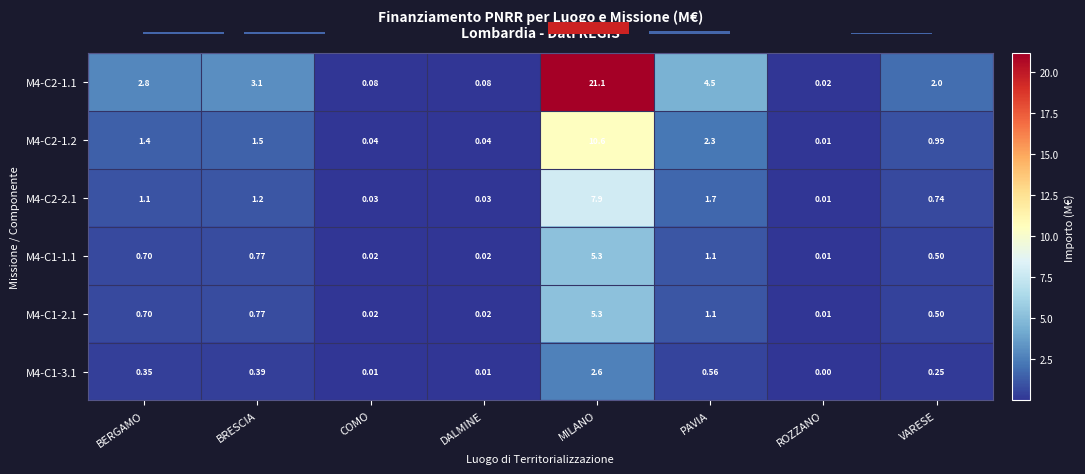

Between BRESCIA and ROZZANO, which is larger?

BRESCIA